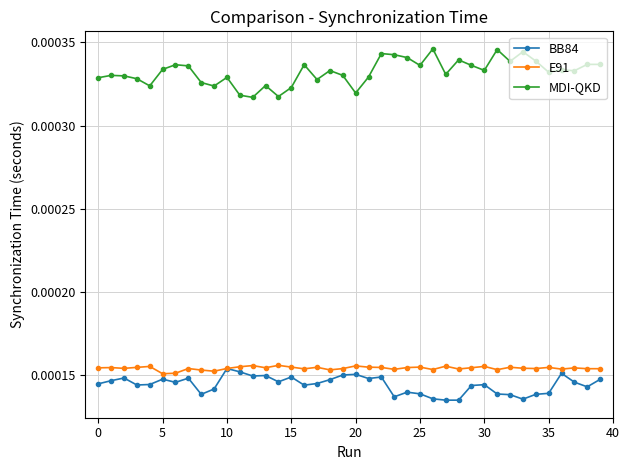

True or false: E91 has more than 1 points higher than both neighbors.

True